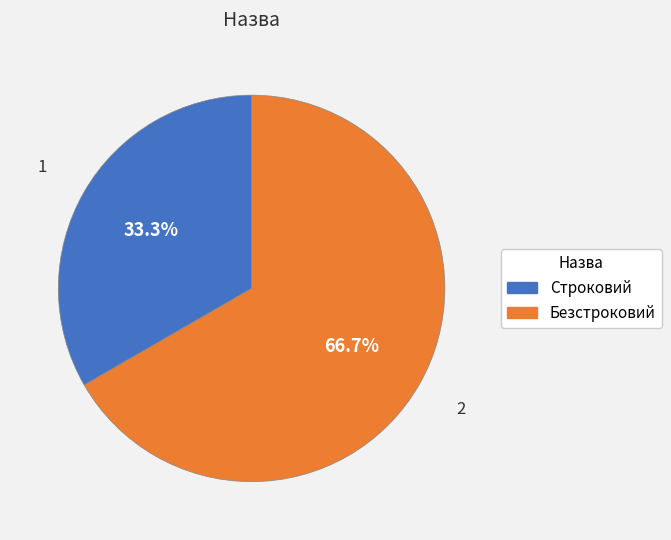

To the nearest percent, what percentage of the pie is Безстроковий?

67%